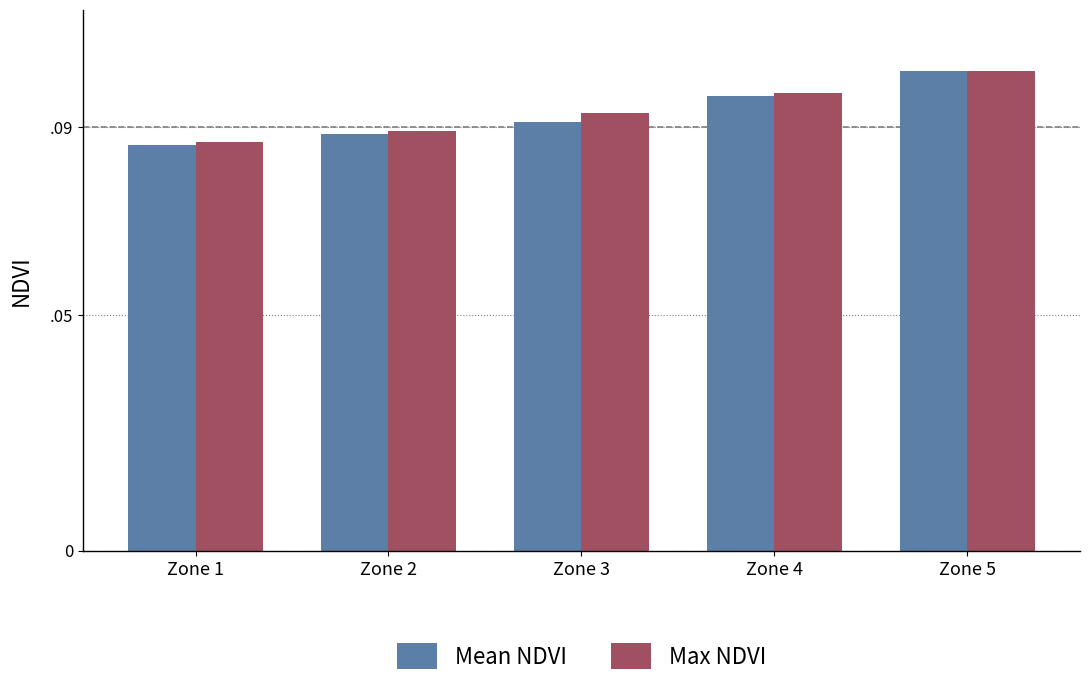

Which category has the highest value in the Max NDVI series?

Zone 5